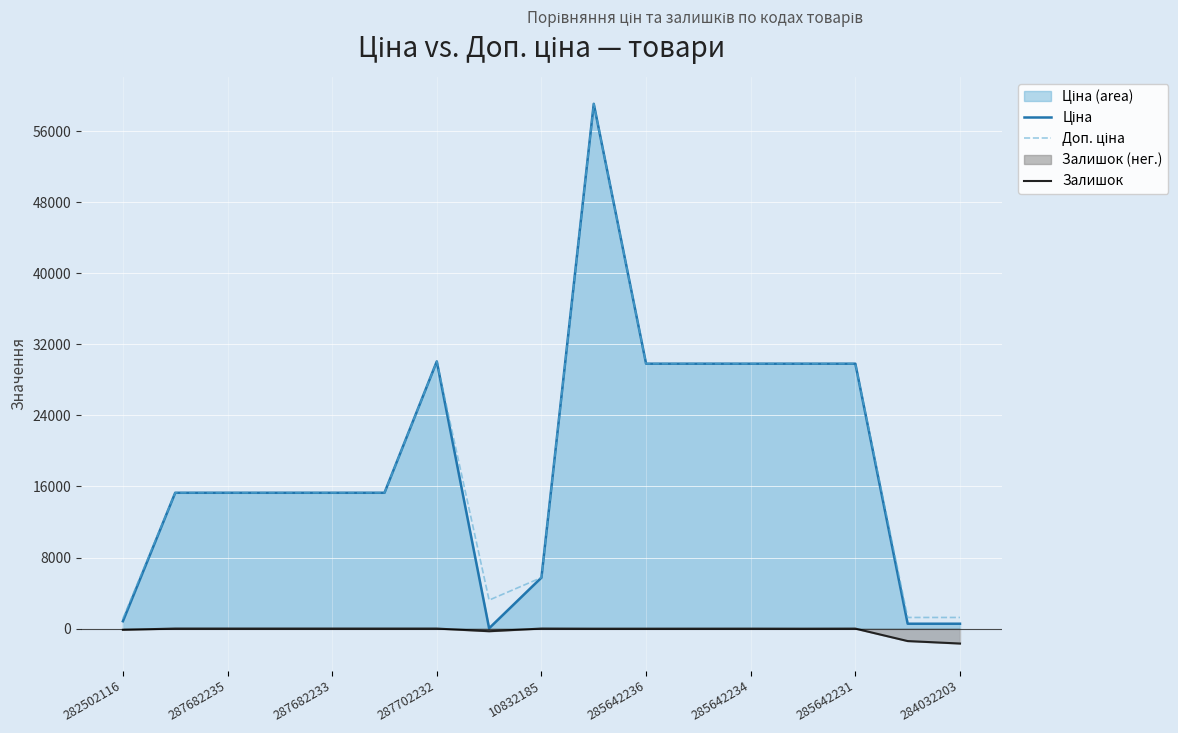

In Ціна, how many points are lower than both neighbors (excluding endpoints)?

1